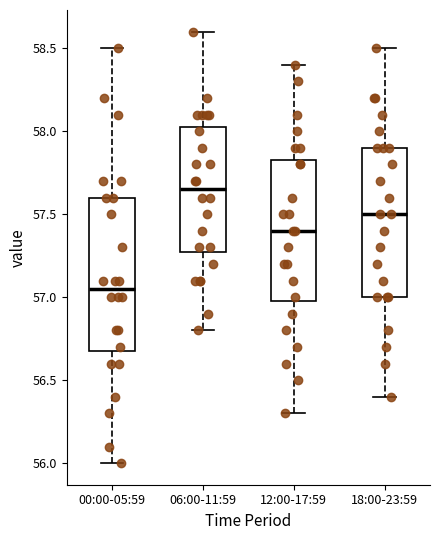

Reading left to right, read every box against the y-axis: the position of its median line, the range the box covers, and the ends of its whiskers. The values are not printed on the chart, so give them approximately, as read against the axis.

00:00-05:59: median 57.05, box 56.70 to 57.60, whiskers 56.00 to 58.50
06:00-11:59: median 57.65, box 57.30 to 58.05, whiskers 56.80 to 58.60
12:00-17:59: median 57.40, box 57.00 to 57.85, whiskers 56.30 to 58.40
18:00-23:59: median 57.50, box 57.00 to 57.90, whiskers 56.40 to 58.50